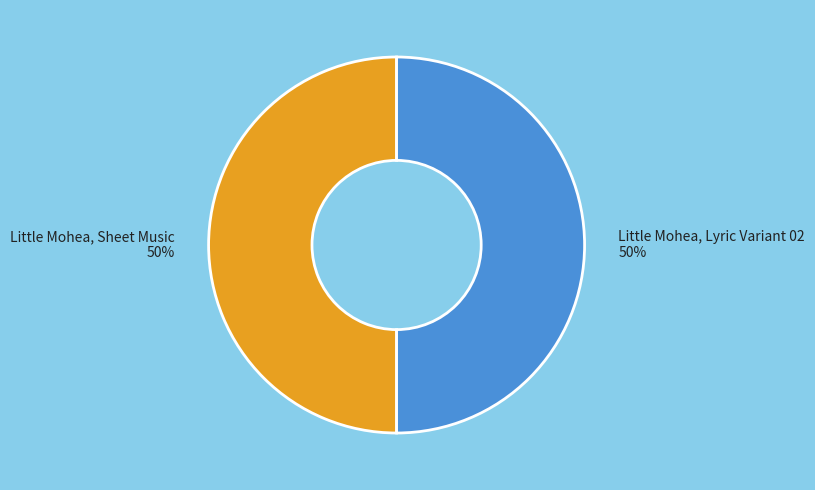

Is the sum of Little Mohea, Sheet Music and Little Mohea, Lyric Variant 02 greater than half?

Yes